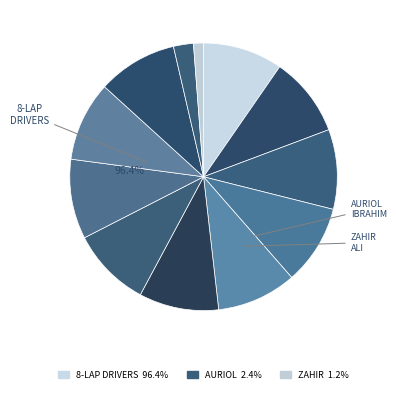

True or false: AURIOL IBRAHIM SOPYAN accounts for 2% of the total.

True